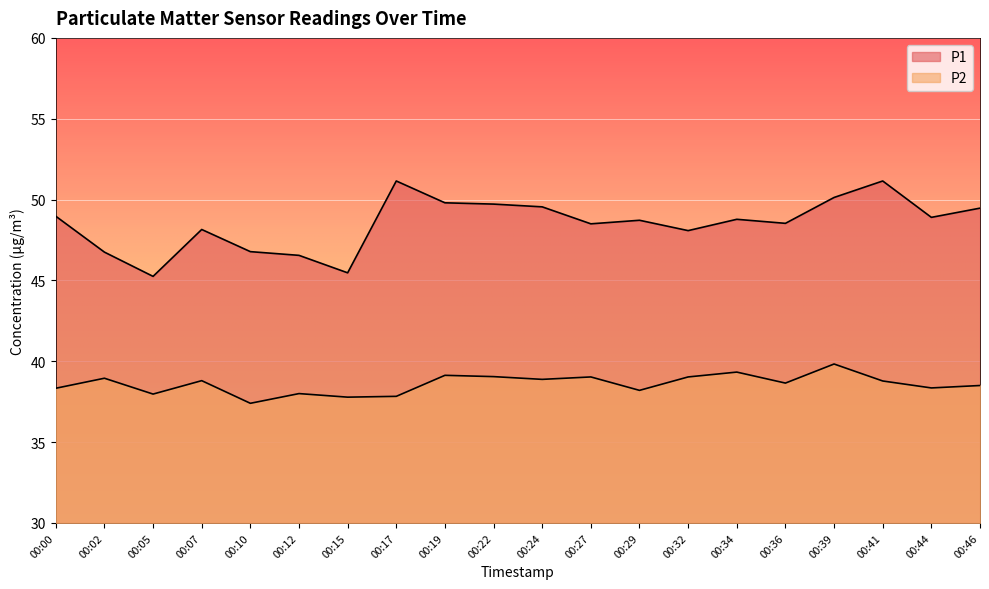

List the series in order of their overall mean, lowest first.

P2, P1